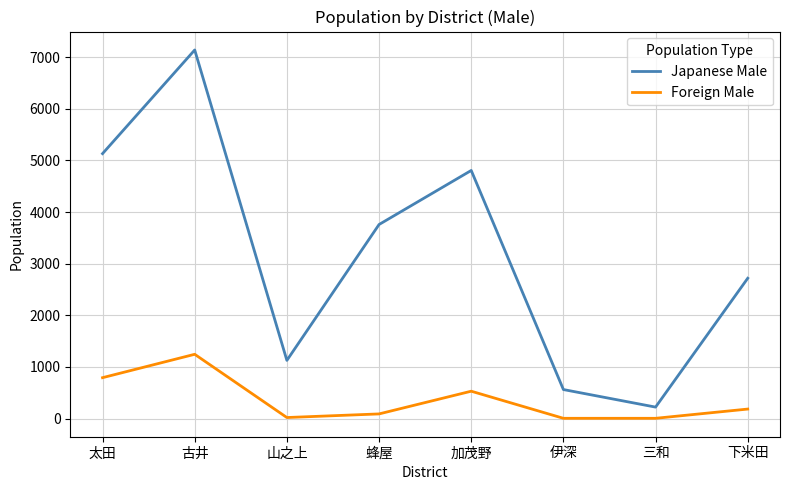

Which category has the highest value in the Japanese Male series?

古井